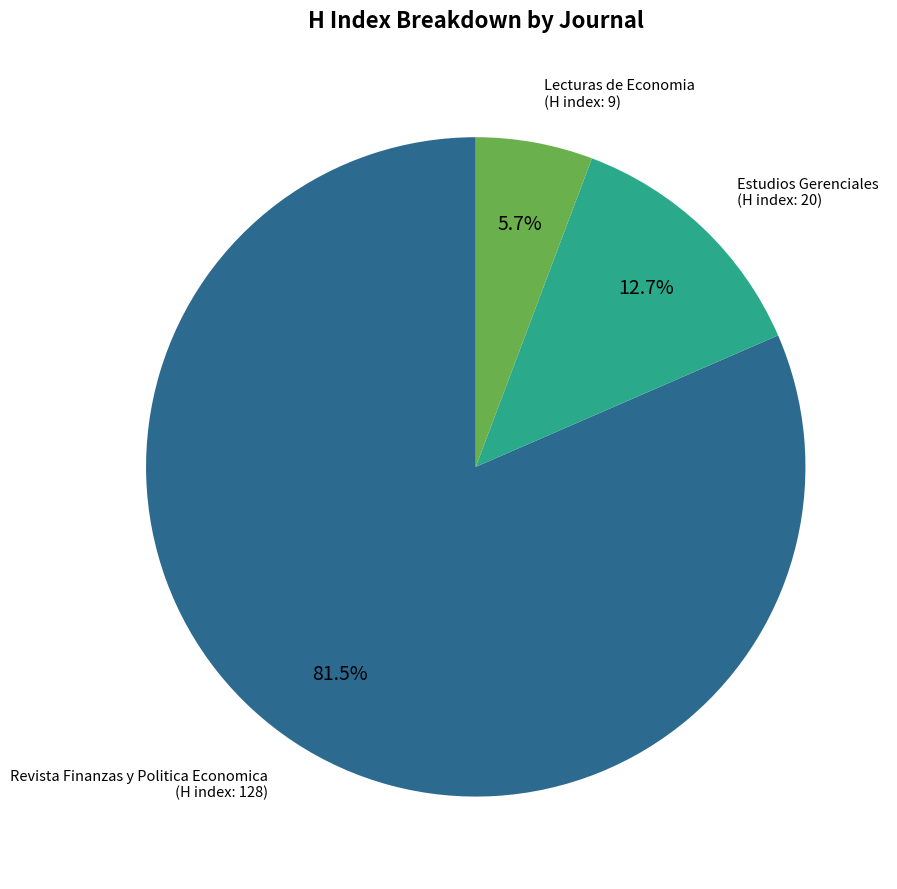

Is it true that Estudios Gerenciales is 7% of the pie?

False